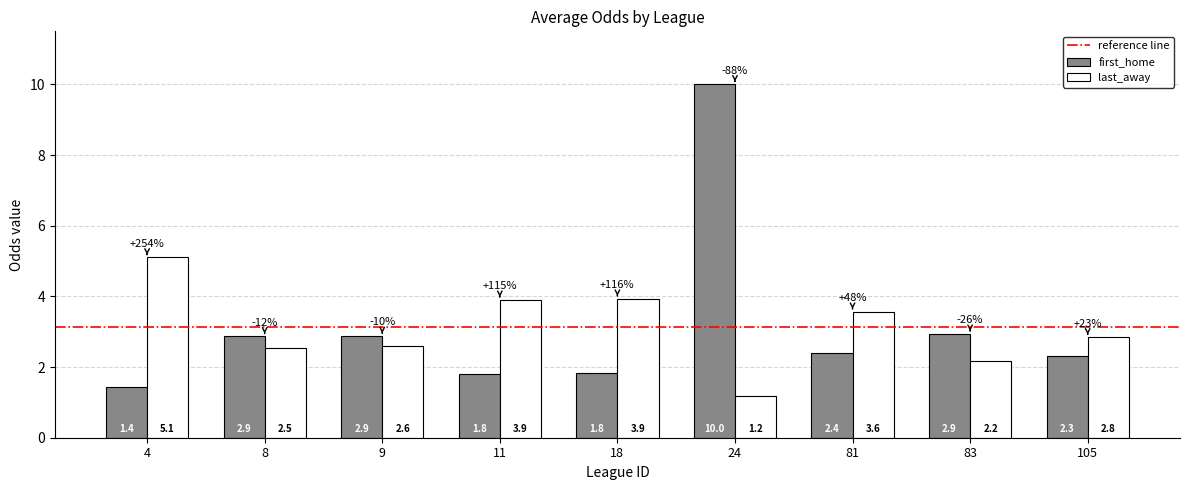

How many values in the first_home series exceed 2?

6